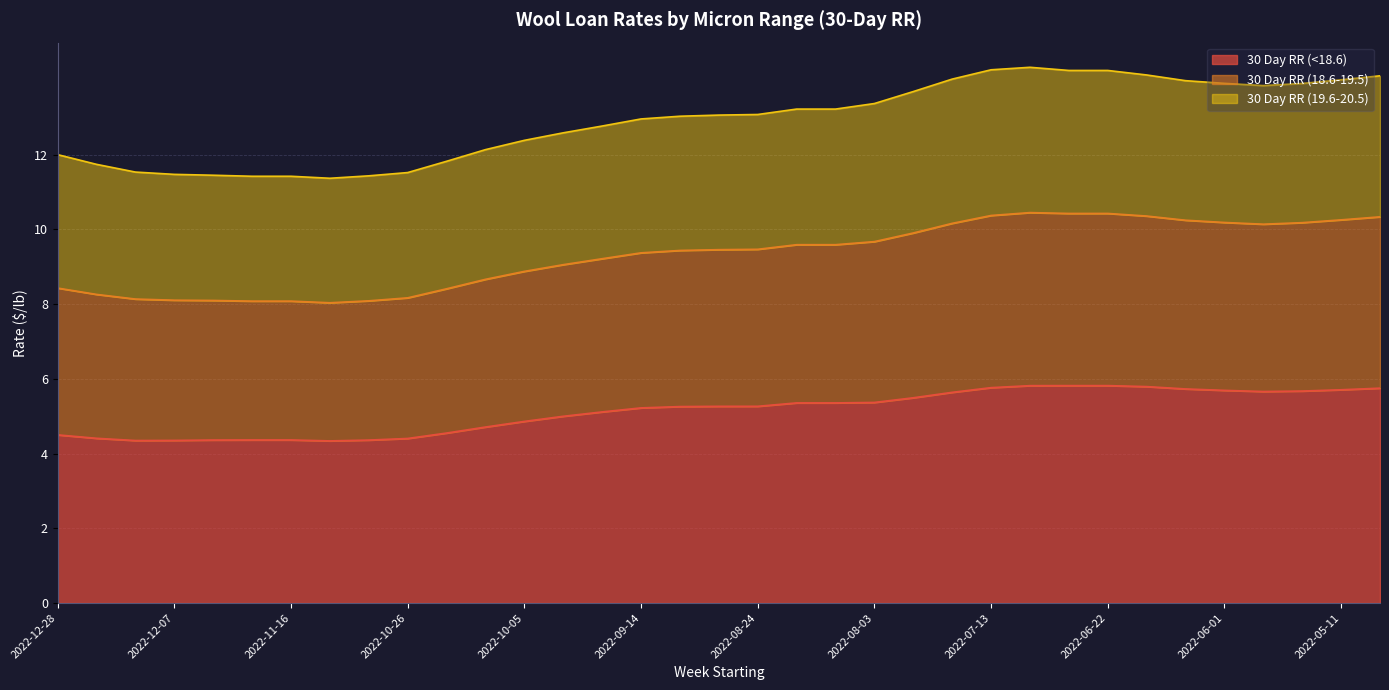

What is the minimum value for 30 Day RR (<18.6)?

4.3